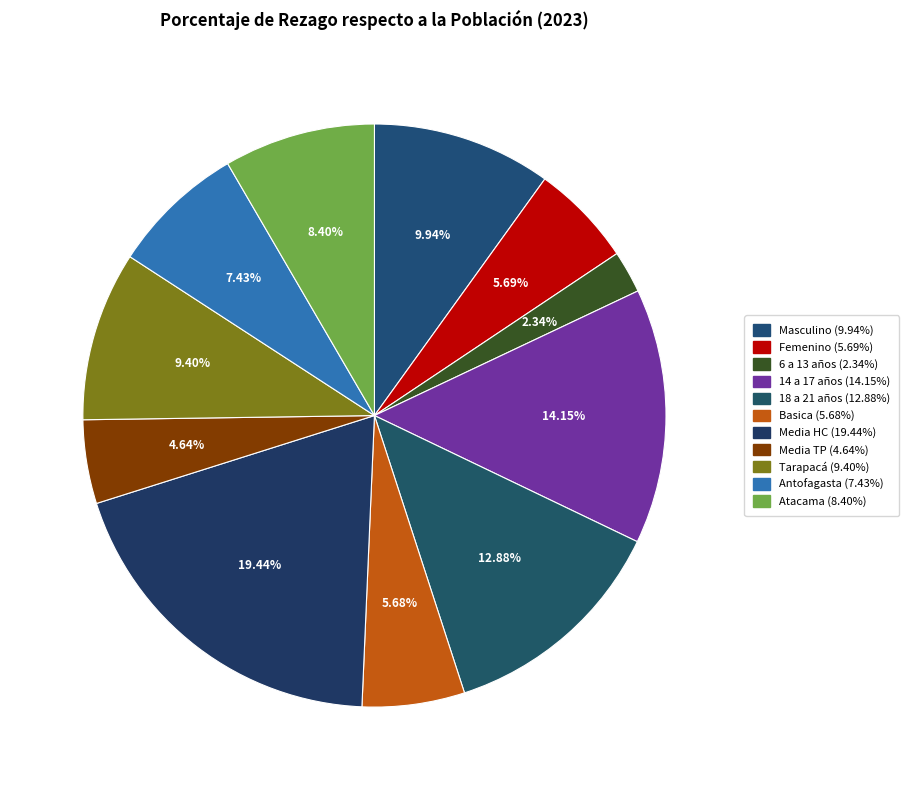

What is the smallest slice in the pie chart?

6 a 13 años